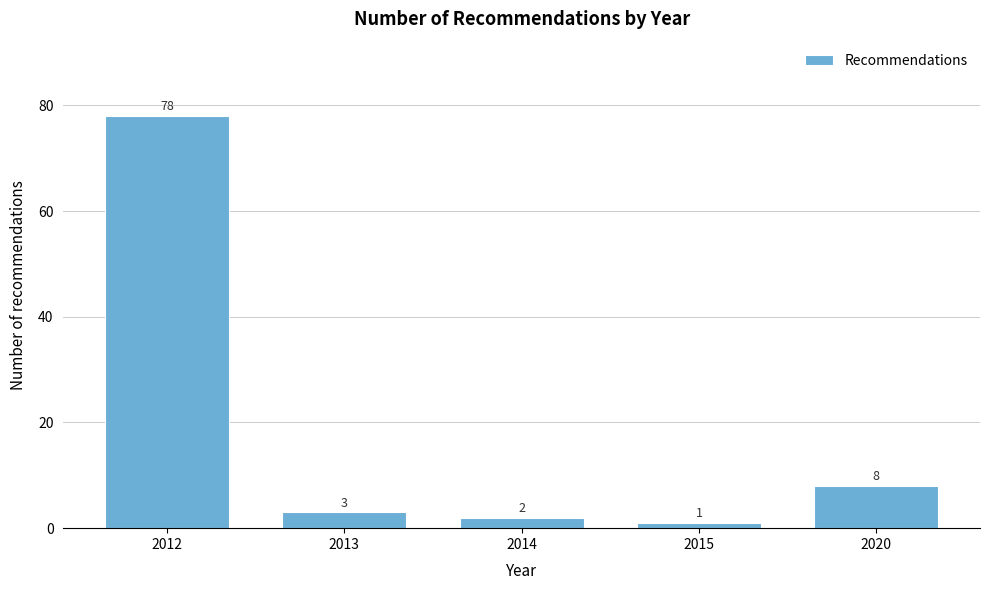

Reading left to right, what are all the values shown in this chart?

78	3	2	1	8